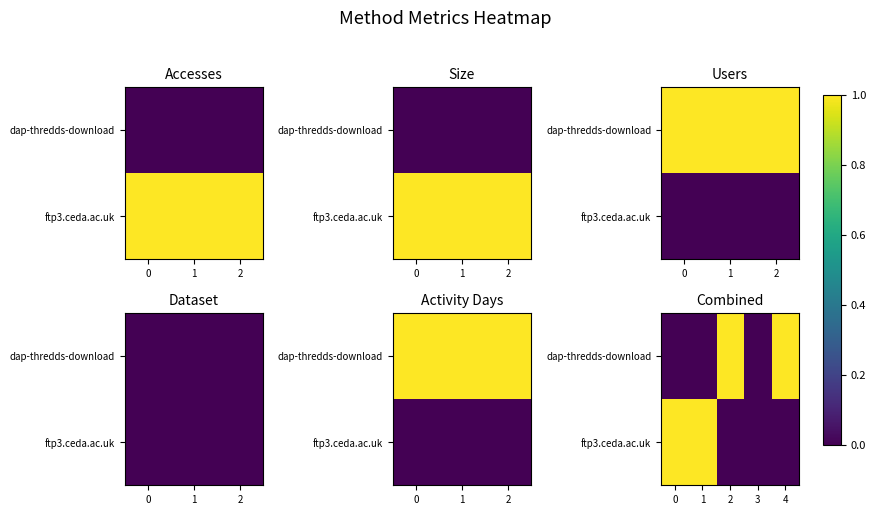

Read the dap-thredds-download value at 2.

1